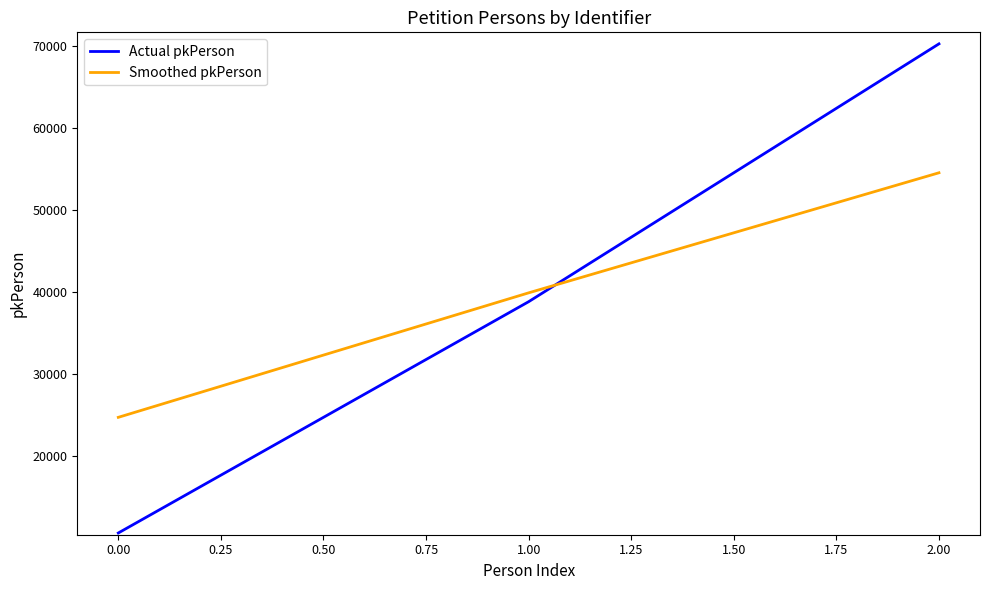

Is this an area chart (filled region under the line)?

No